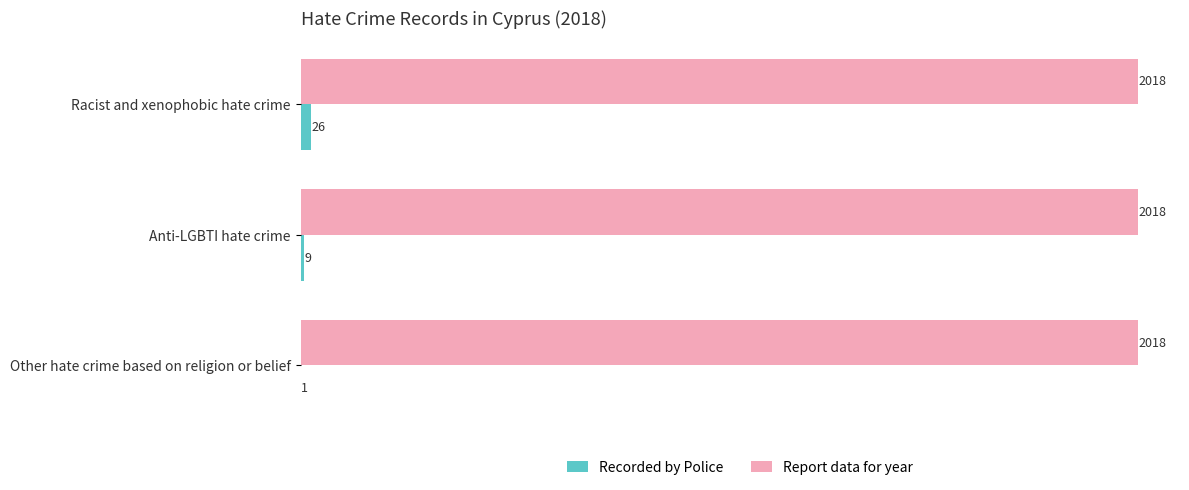

Is it true that Report data for year equals 2018 at Anti-LGBTI hate crime?

True